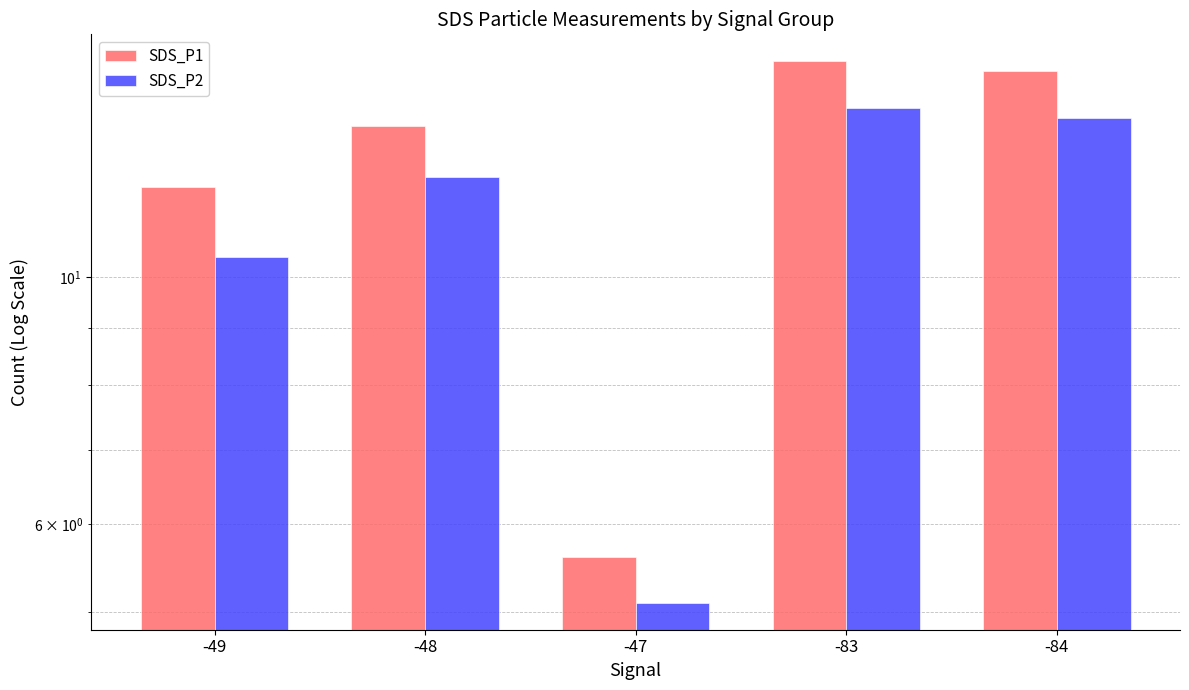

What is the sum of all SDS_P2 values?

56.0